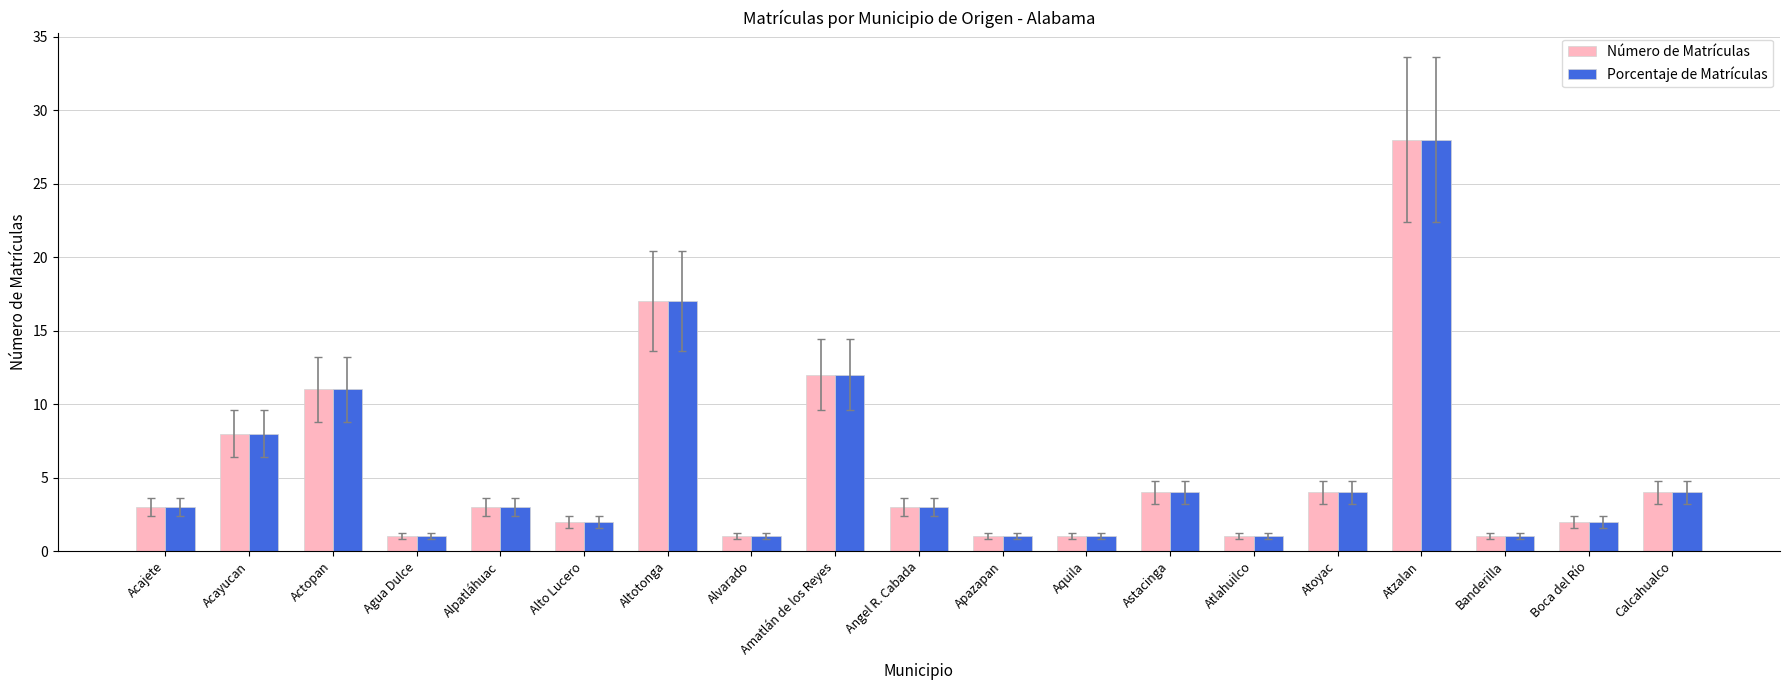

Are the bars grouped side by side (vs. stacked)?

Yes